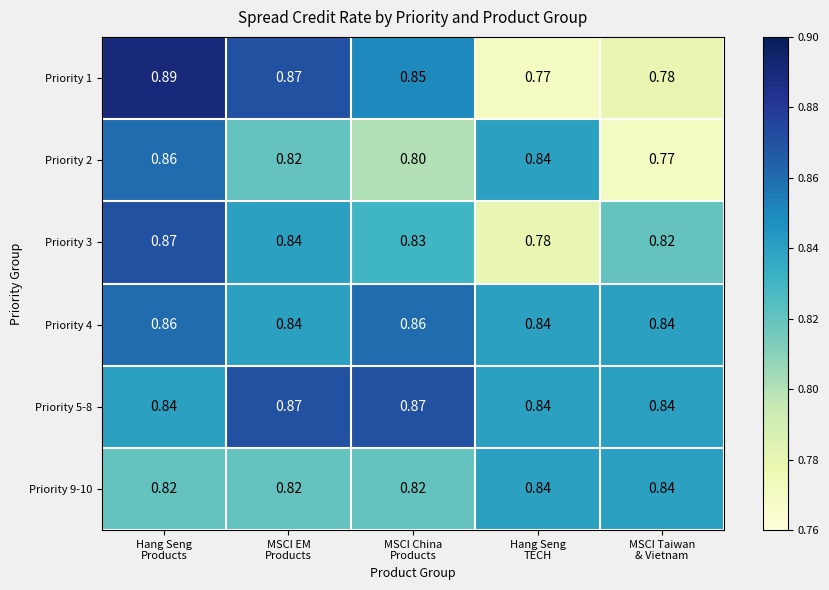

Which category has the highest value across all series?

Hang Seng
Products